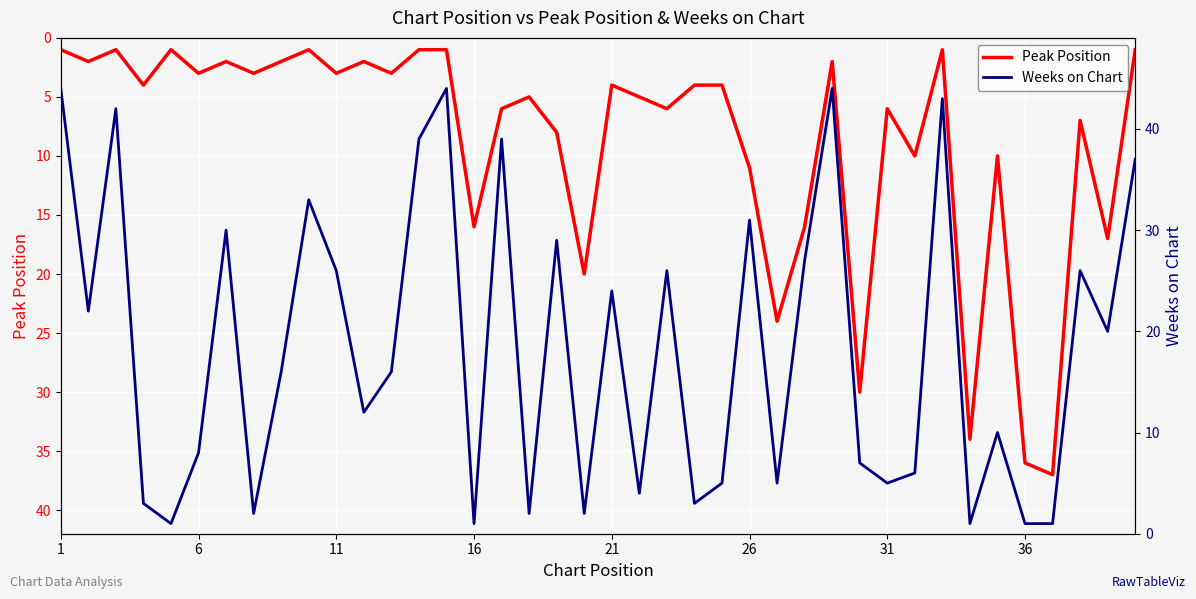

What is the maximum value for Peak Position?

37